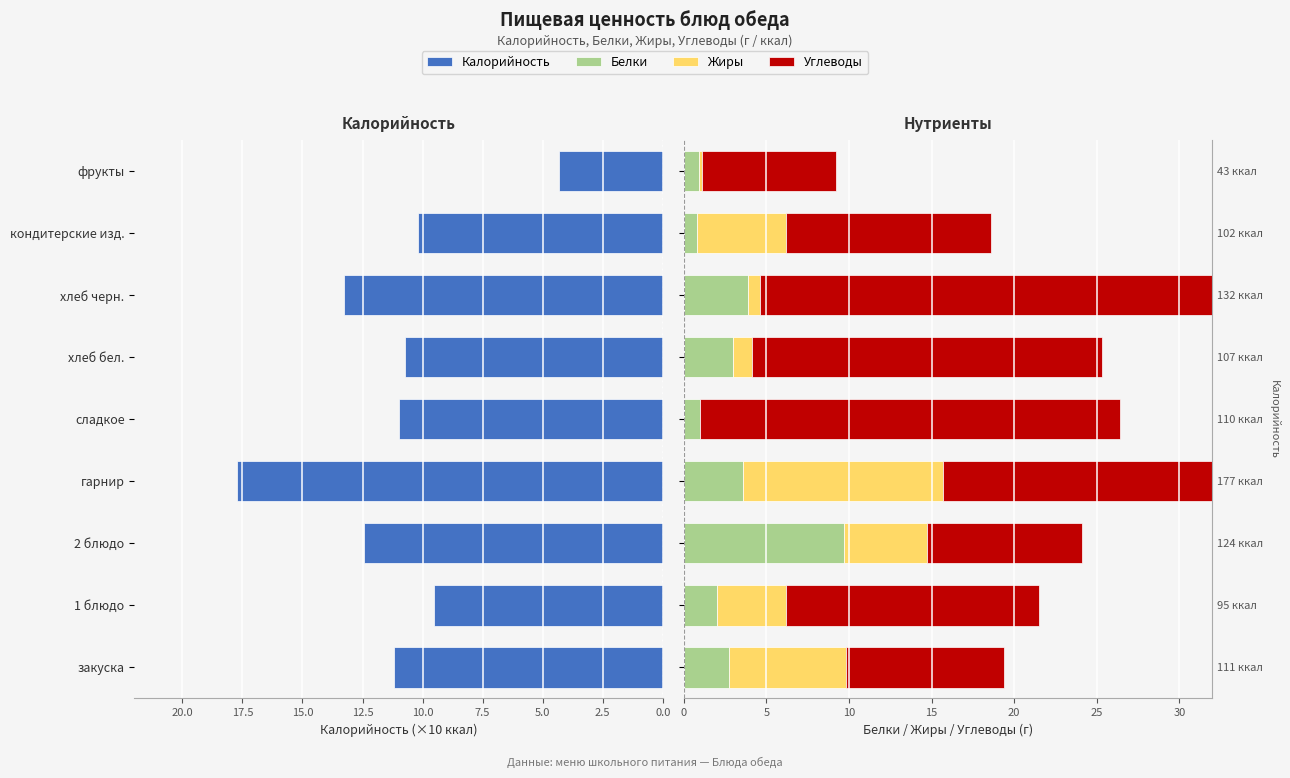

What is the value of the Белки bar at the 4th from the left?

3.6